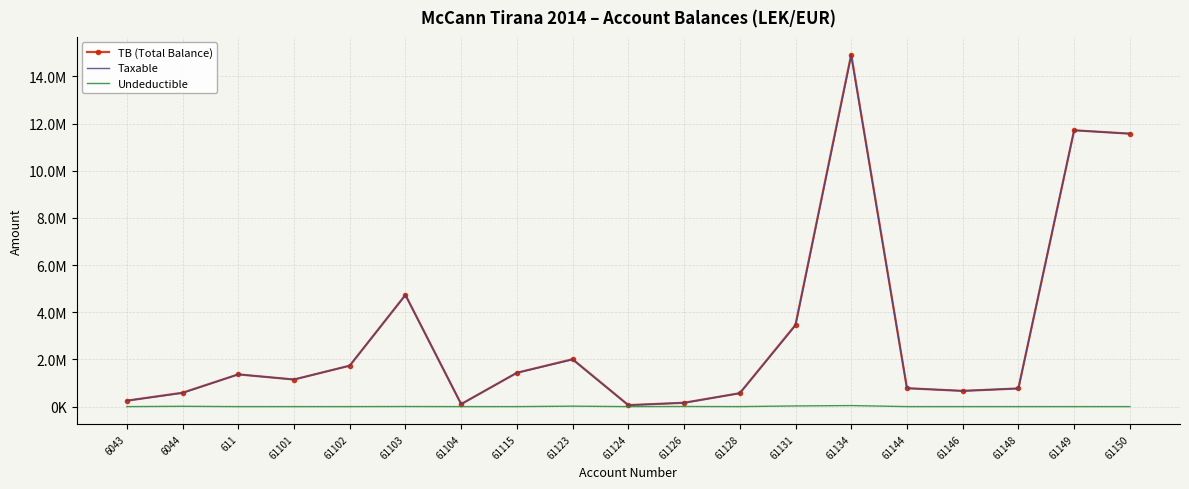

Where does the TB (Total Balance) series first go above 1149043?

611